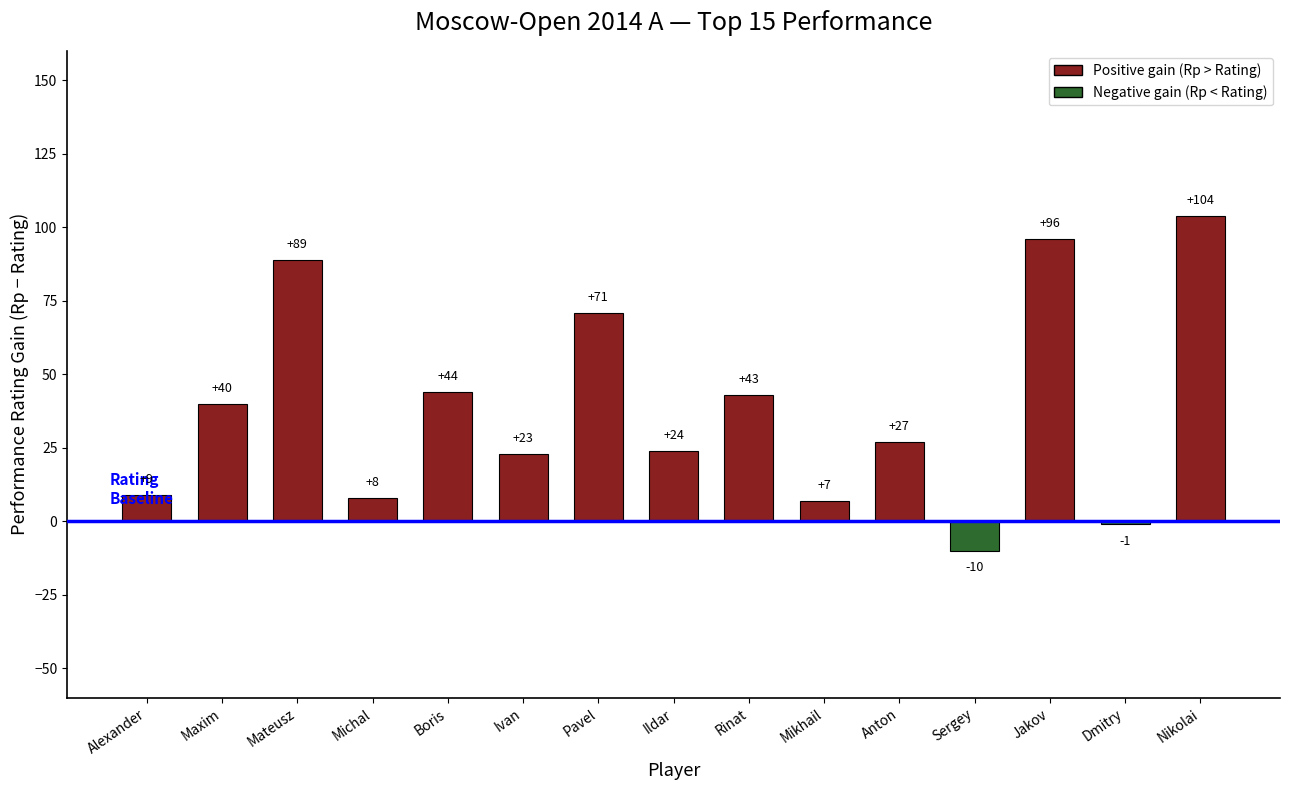

What is the label of the 15th bar from the left?

Nikolai